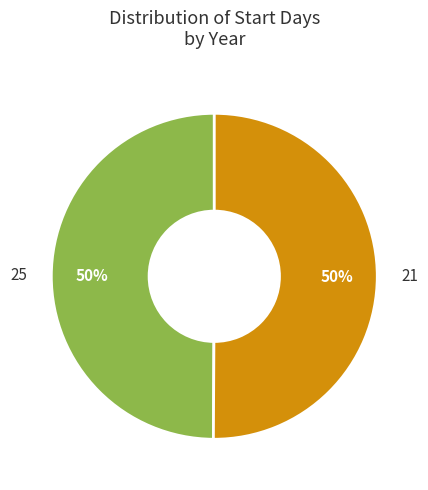

What is the largest slice in the pie chart?

21